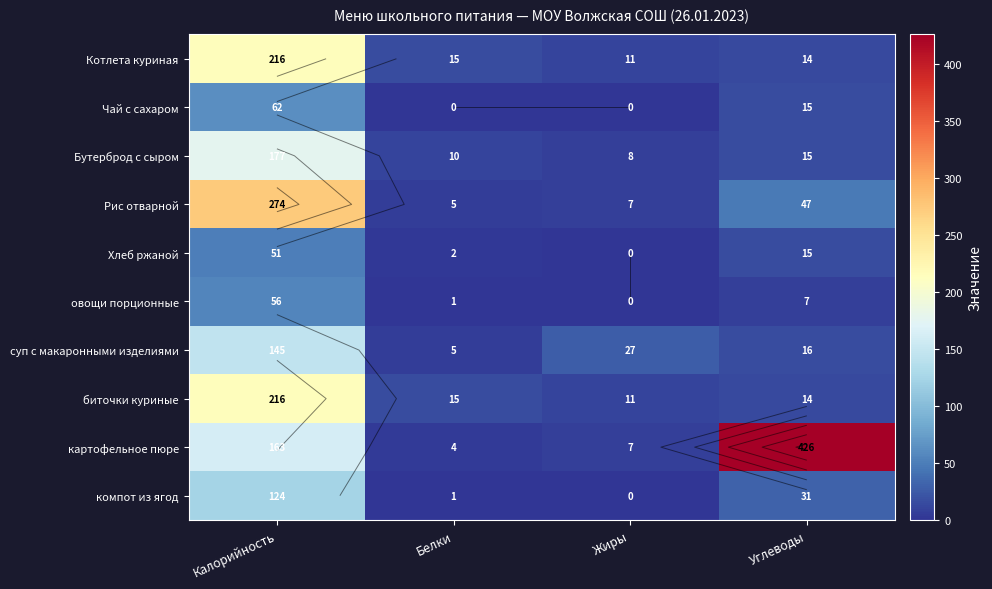

Rank the categories by Рис отварной value from highest to lowest.

Калорийность, Углеводы, Жиры, Белки